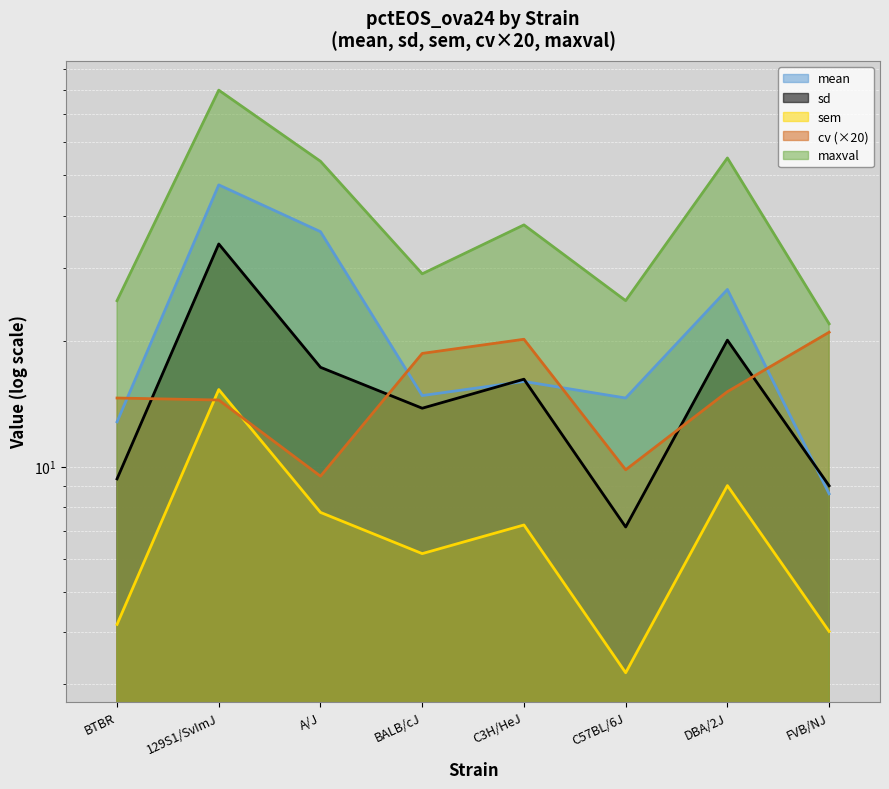

True or false: sem has a value of 1.5 at FVB/NJ.

False